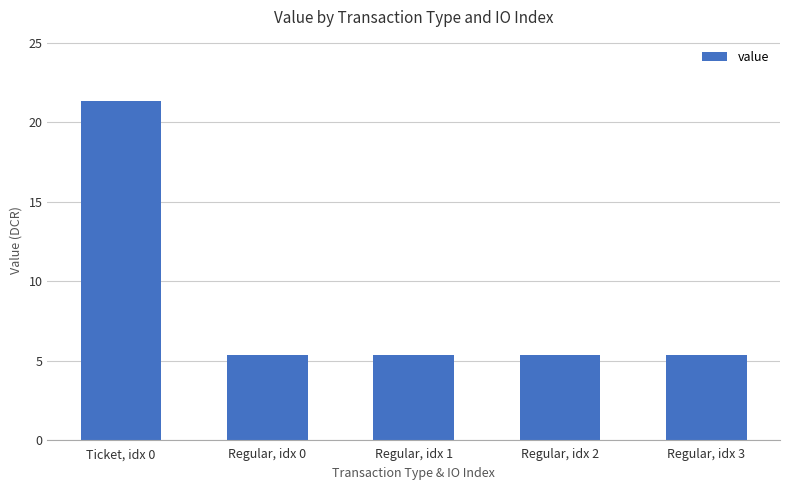

Is it true that the value at Regular, idx 3 is 5.3?

True